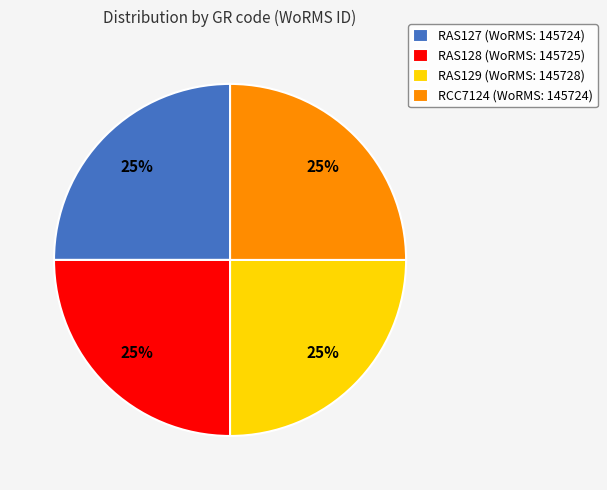

To the nearest percent, what is the average slice percentage?

25%